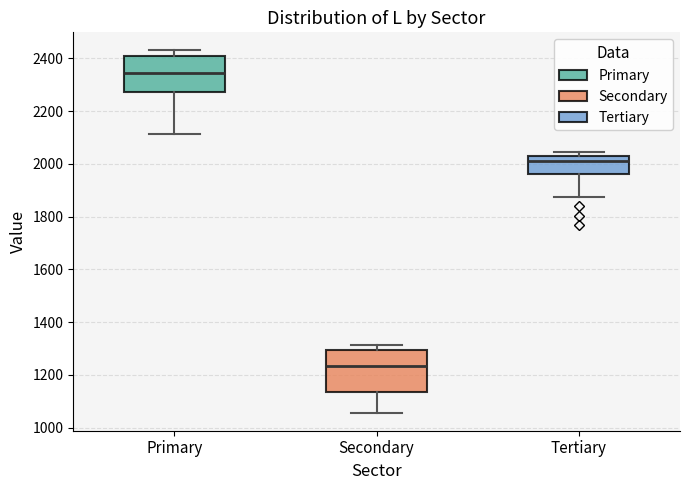

Reading left to right, read every box against the y-axis: the position of its median line, the range the box covers, and the ends of its whiskers. The values are not printed on the chart, so give them approximately, as read against the axis.

Primary: median 2340, box 2280 to 2400, whiskers 2120 to 2420
Secondary: median 1240, box 1140 to 1300, whiskers 1060 to 1320
Tertiary: median 2000, box 1960 to 2020, whiskers 1880 to 2040